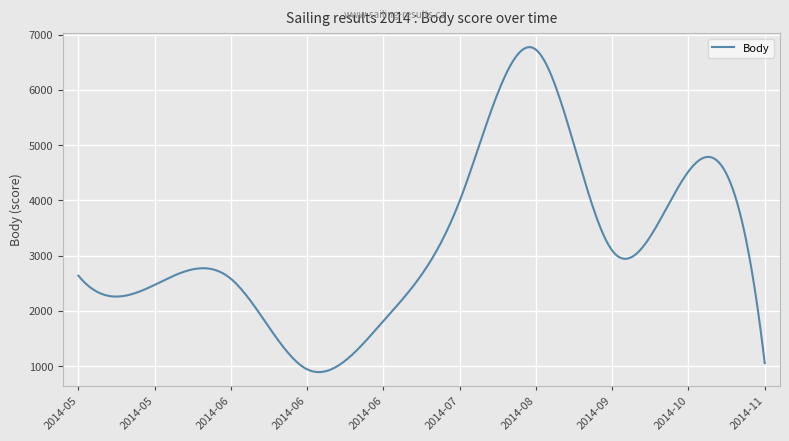

What is the difference between the maximum and minimum values?

5883.1